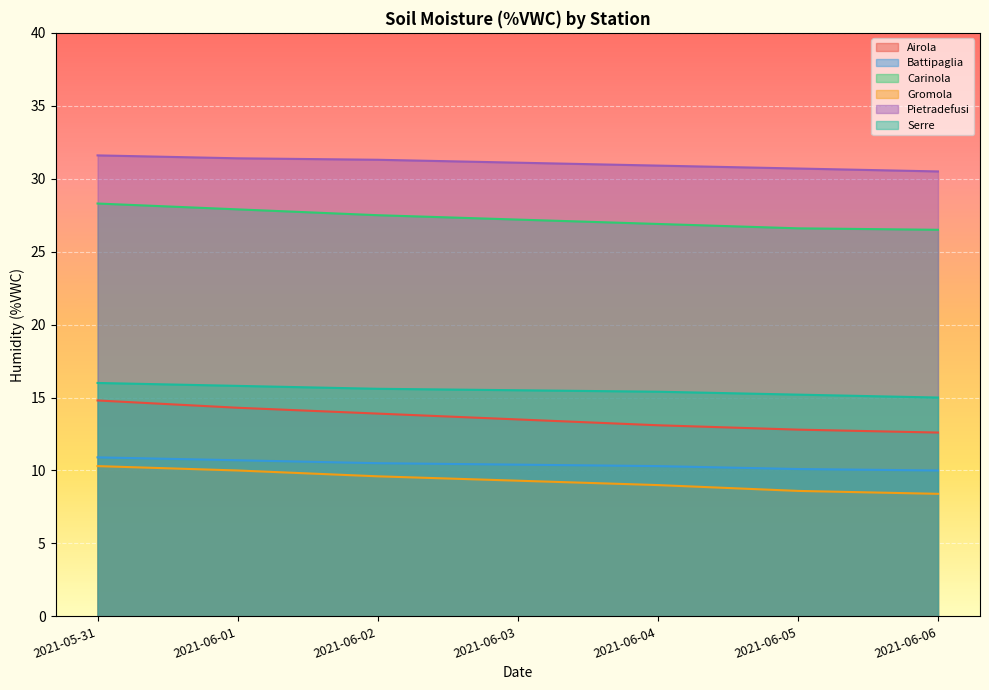

At how many categories does at least one series exceed 22?

7